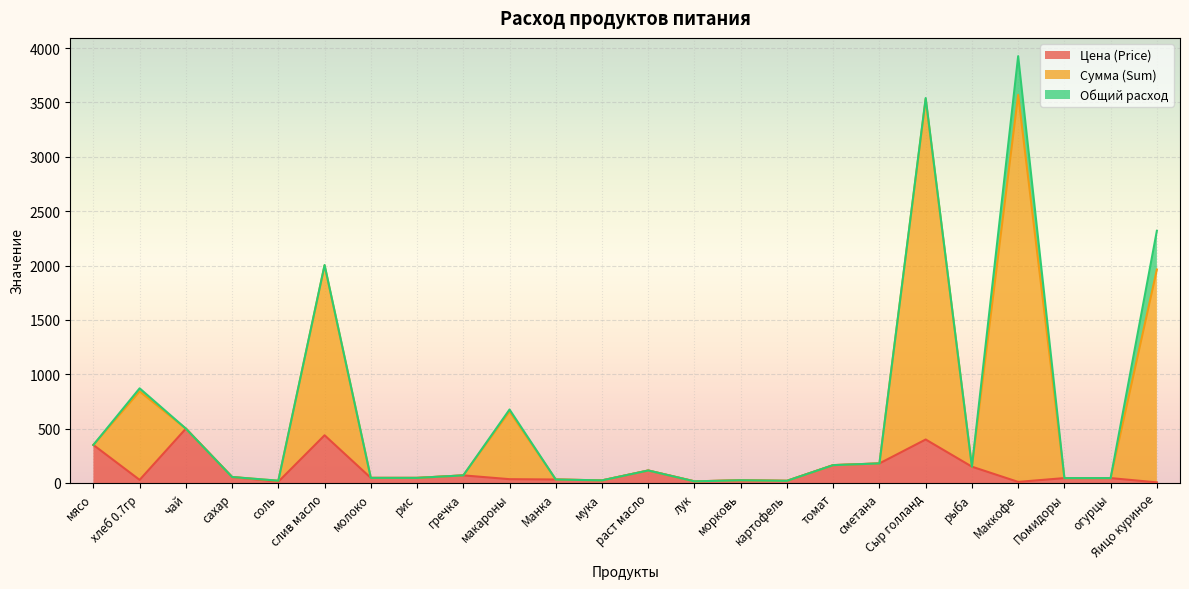

True or false: Цена (Price) and Сумма (Sum) intersect in this chart.

False